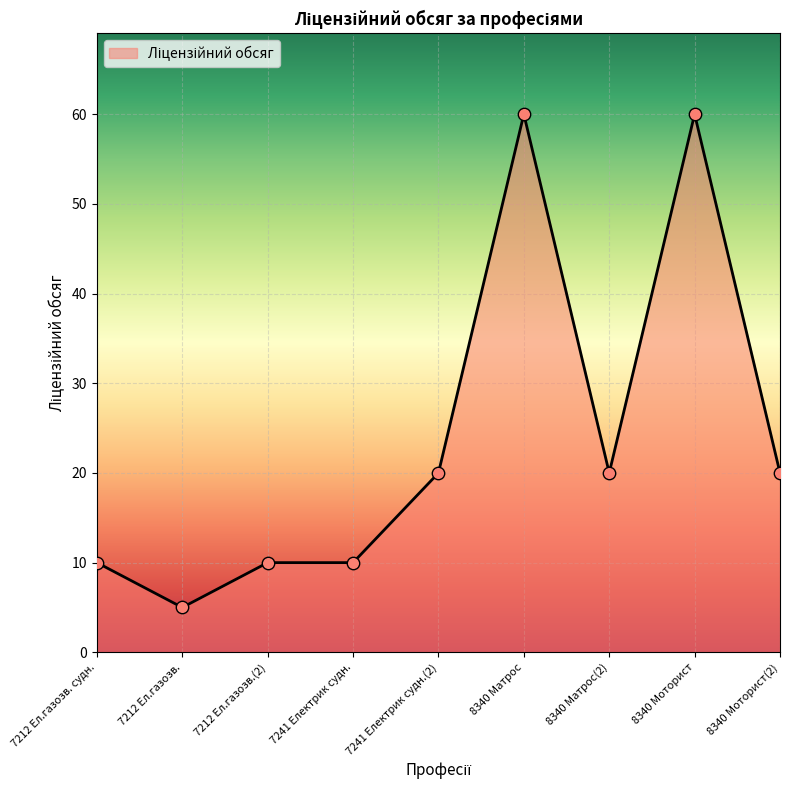

Approximately how many times larger is the value at 7241 Електрик судн. compared to 8340 Моторист(2)?

0.5